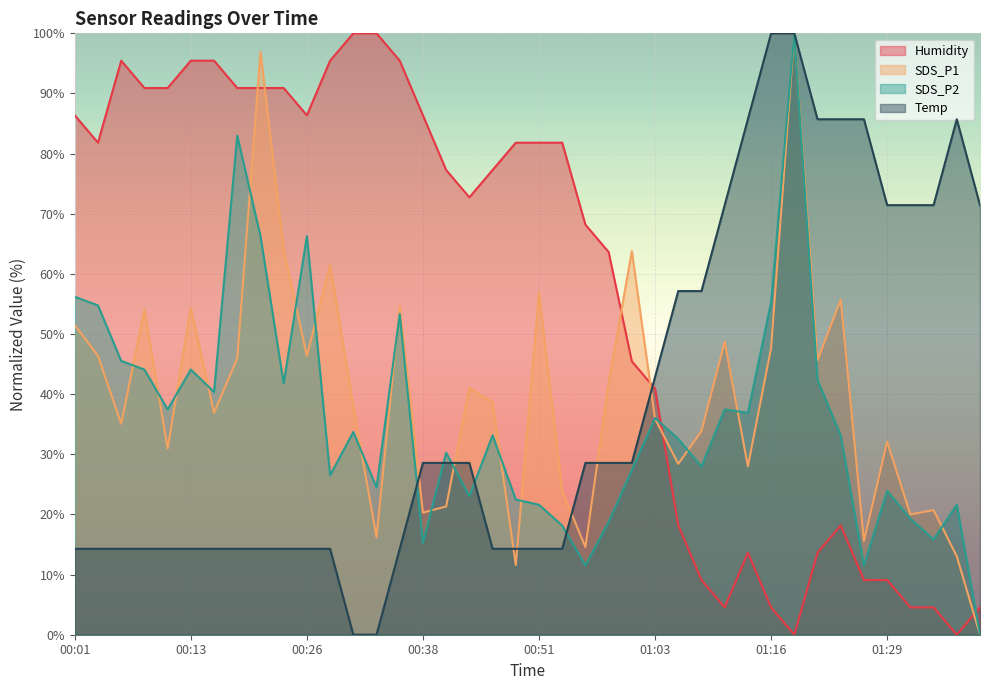

At which label does Temp first exceed 28?

00:38